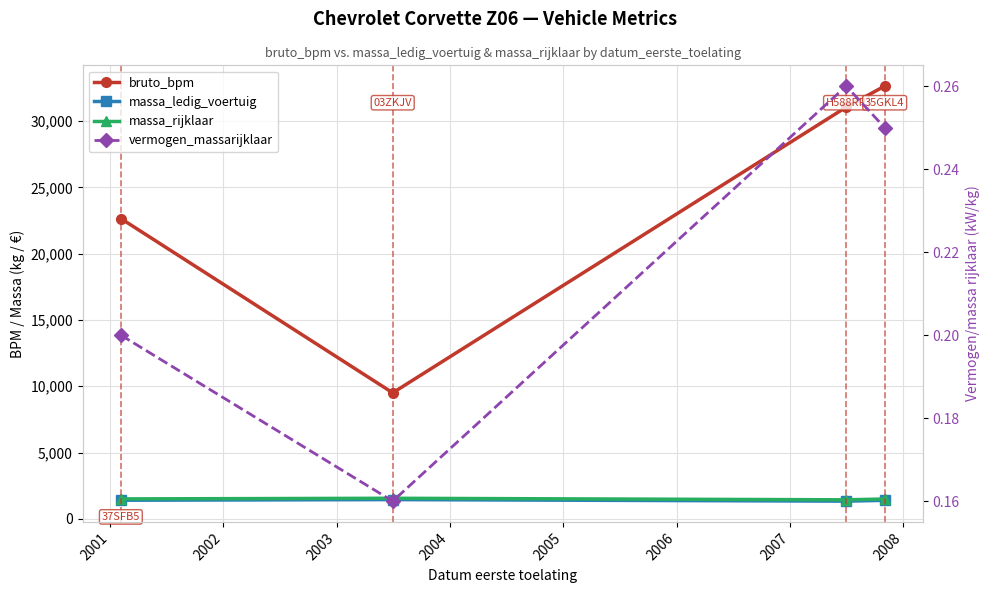

True or false: massa_ledig_voertuig has more than 2 points higher than both neighbors.

False